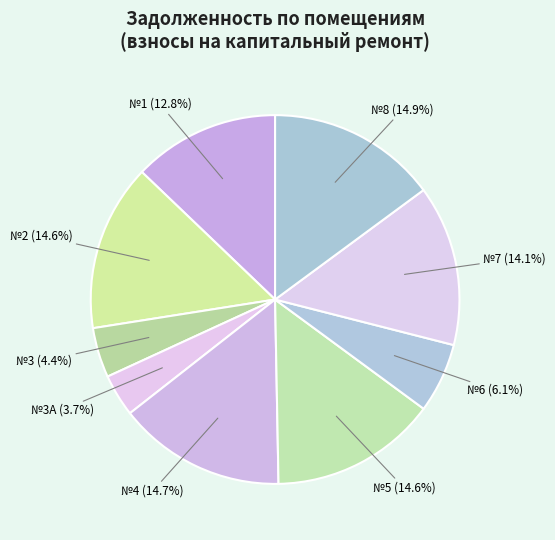

How much of the chart is everything except №4 (14.7%)?

85.3%